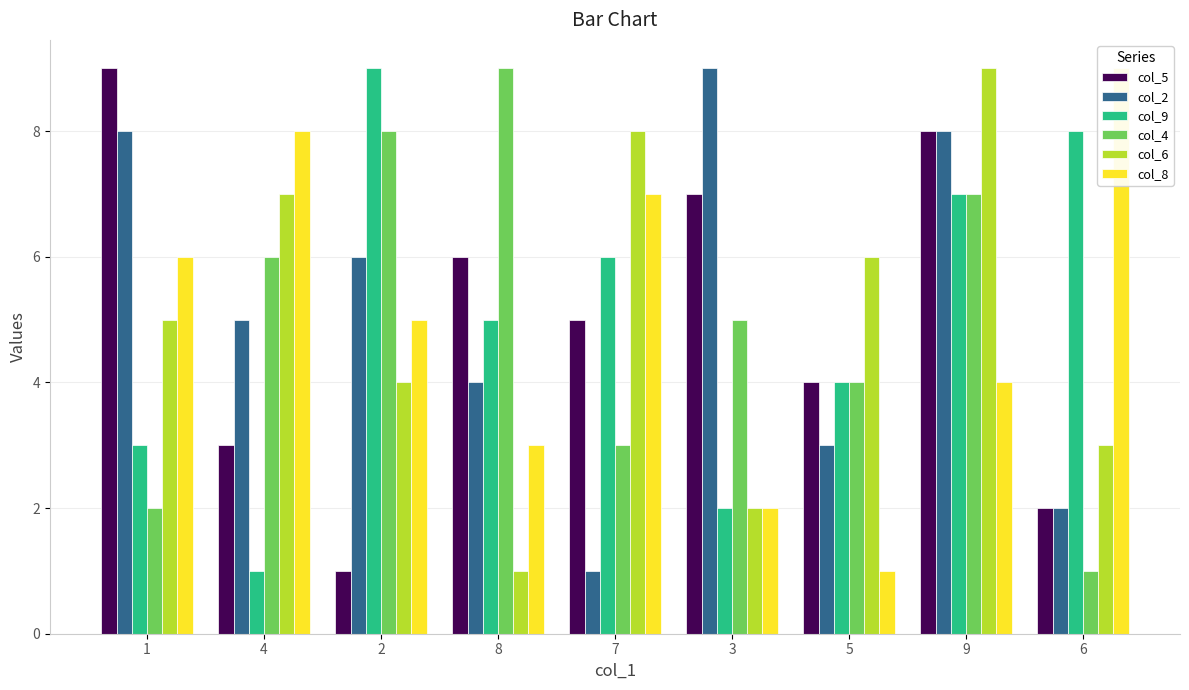

Count the col_8 values in the range 3 to 7.

5